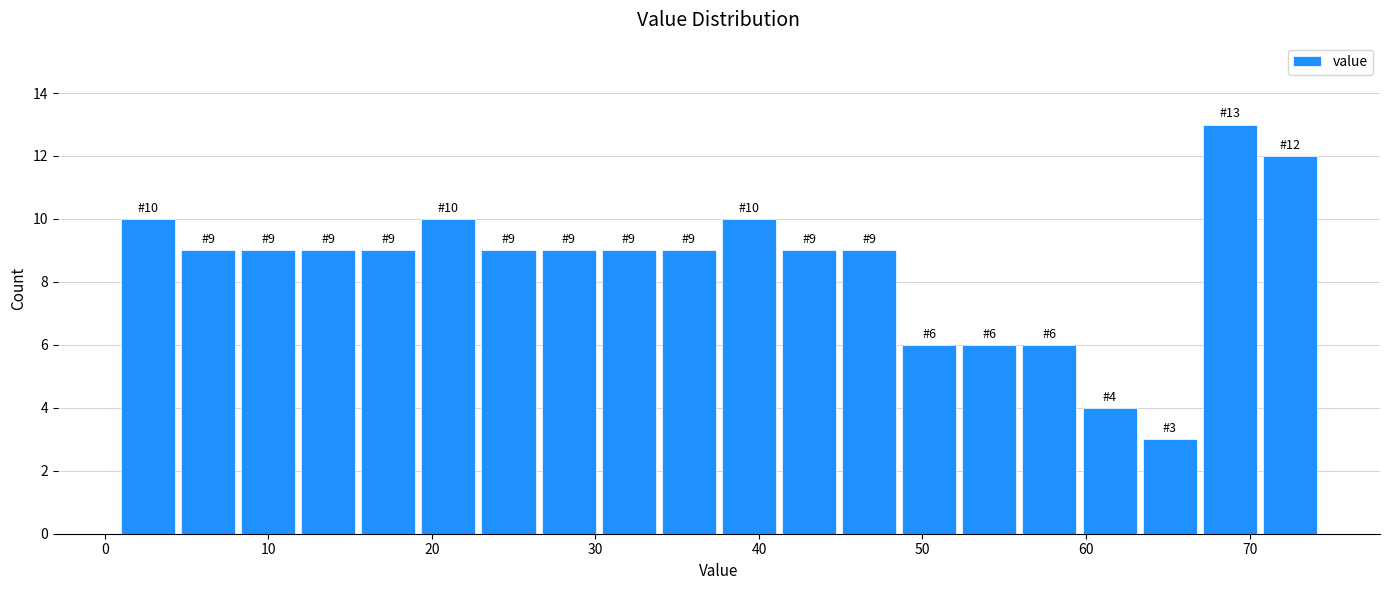

Read against the x-axis, roughly where is the centre of the tallest bar?

69